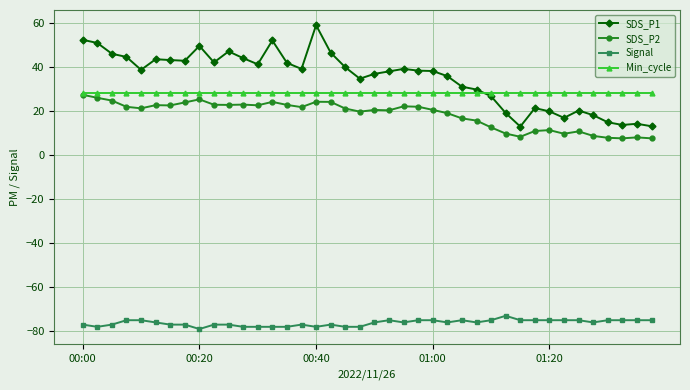

What is the value of the Min_cycle point at the 34th from the left?

28.0